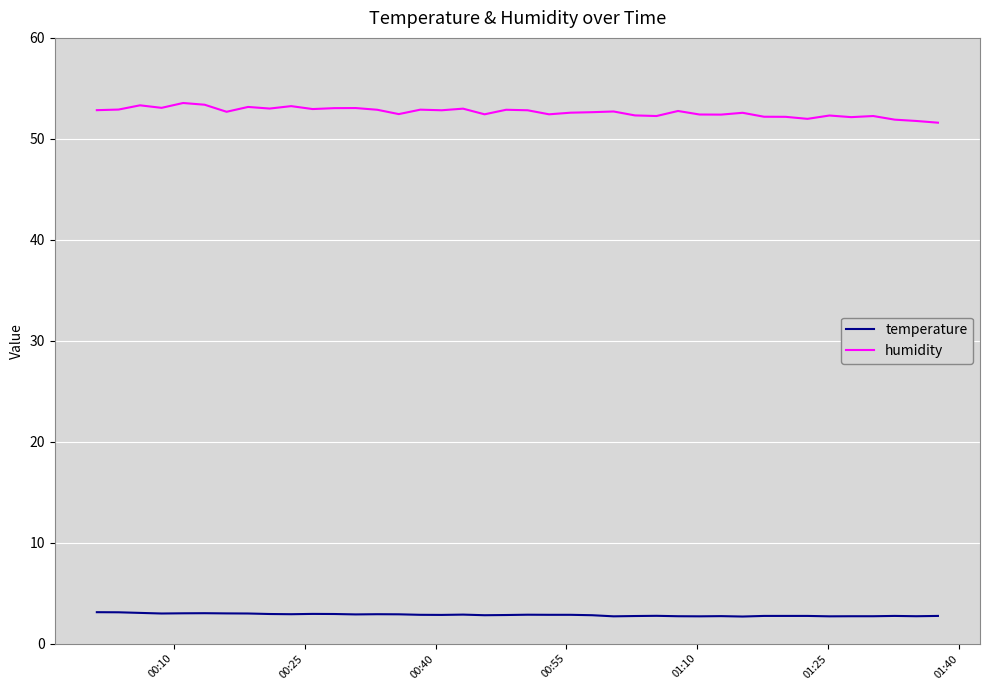

How many lines are shown in the chart?

2